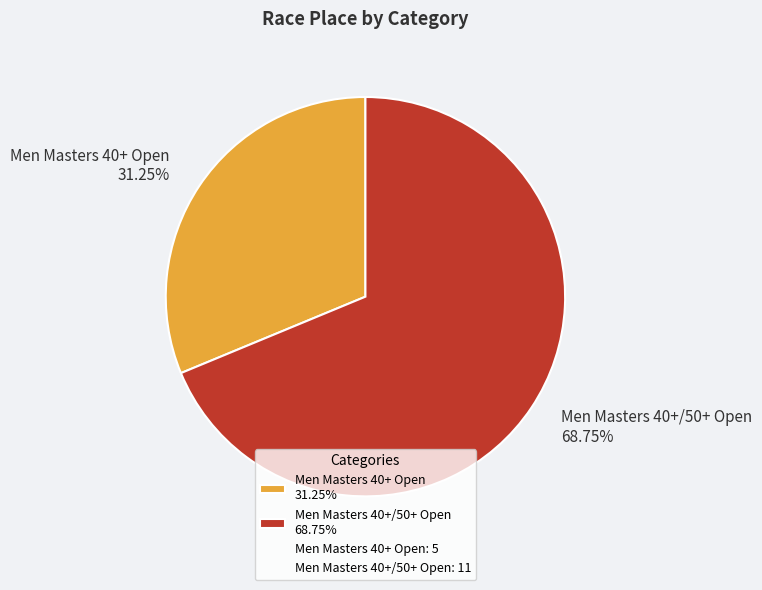

Combined, do Men Masters 40+ Open 31.25% and Men Masters 40+/50+ Open 68.75% account for over 50%?

Yes